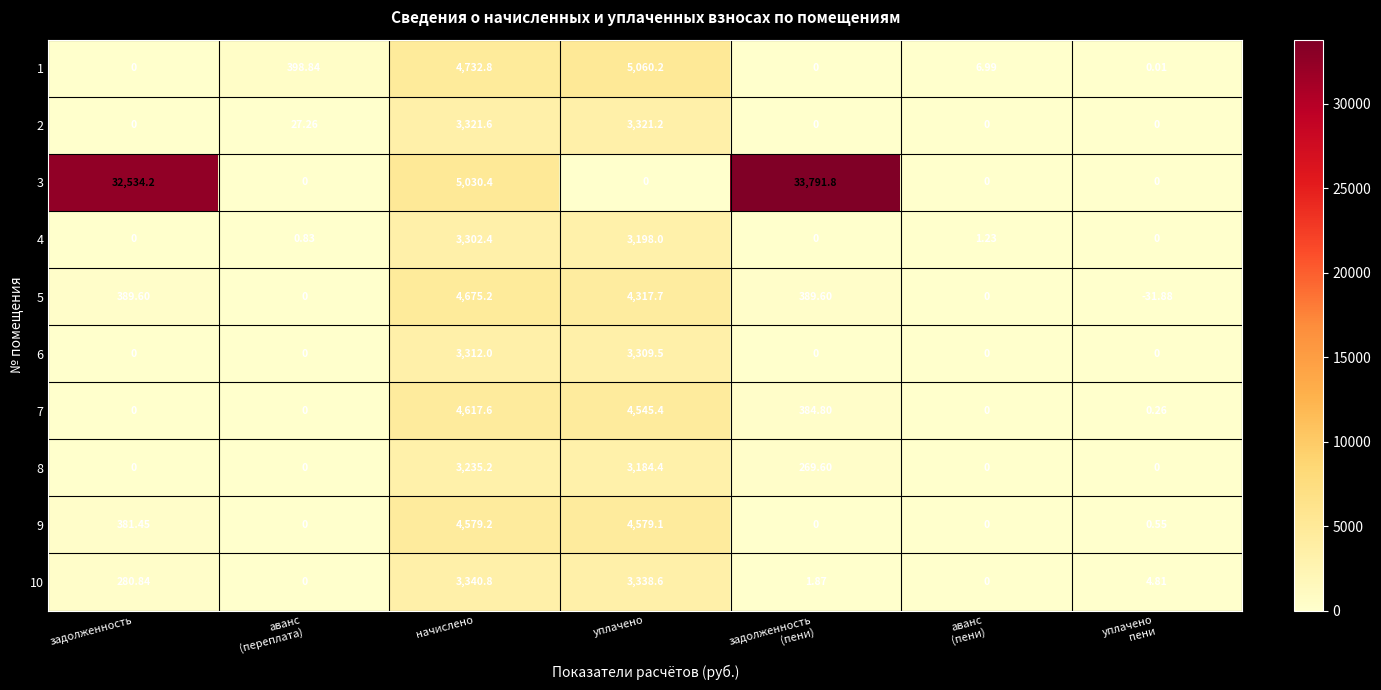

At which category is the sum across all series the highest?

начислено